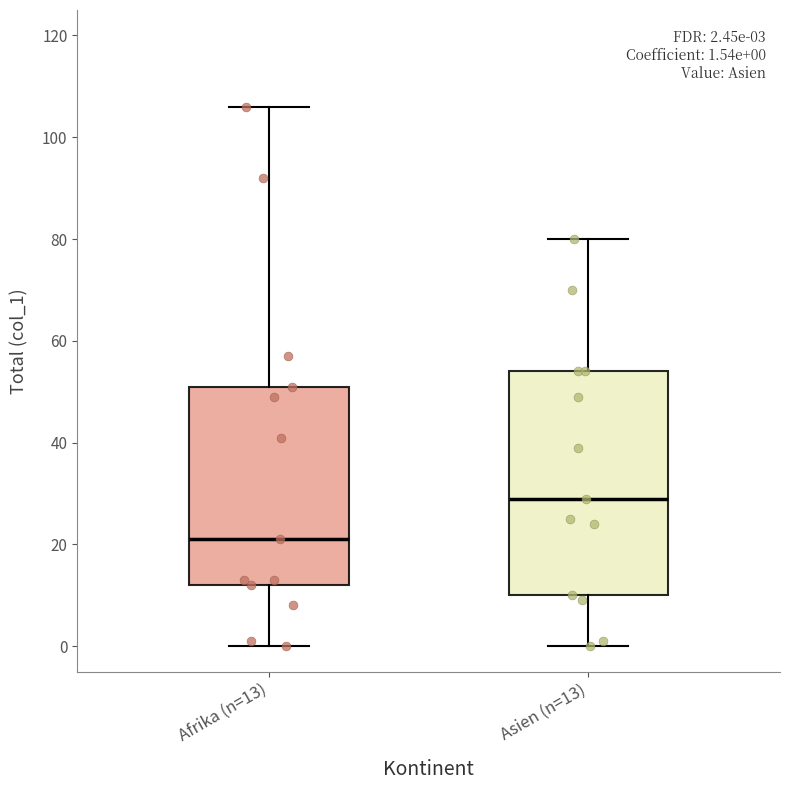

Which box is the tallest, from its lower edge to its upper edge?

Asien (n=13)